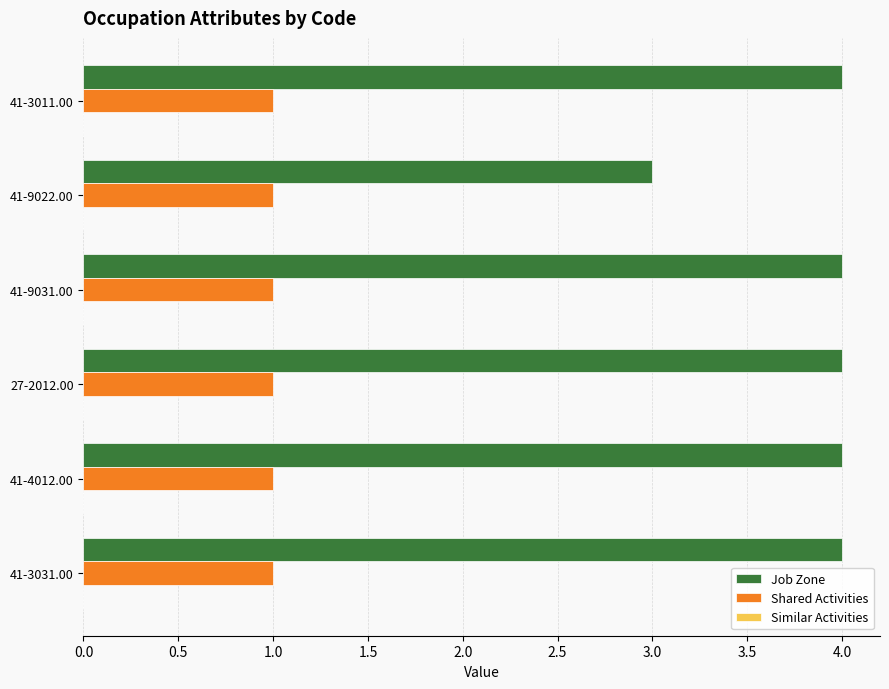

Which series has the largest total across all categories?

Job Zone